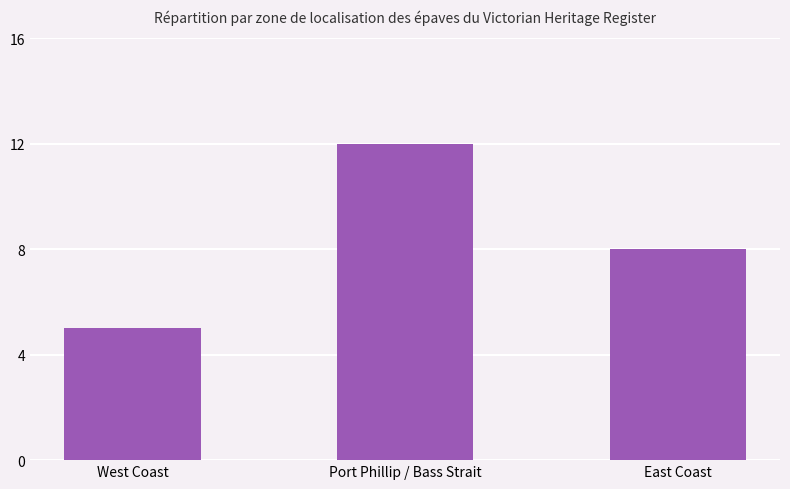

What is the difference between the values at East Coast and Port Phillip / Bass Strait?

4